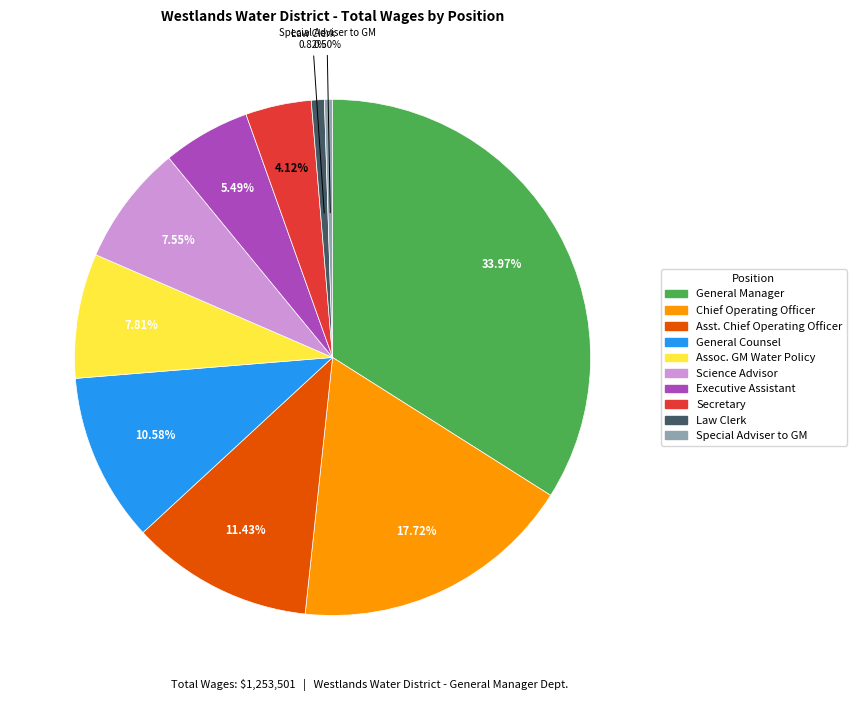

How many segments does this pie chart have?

10